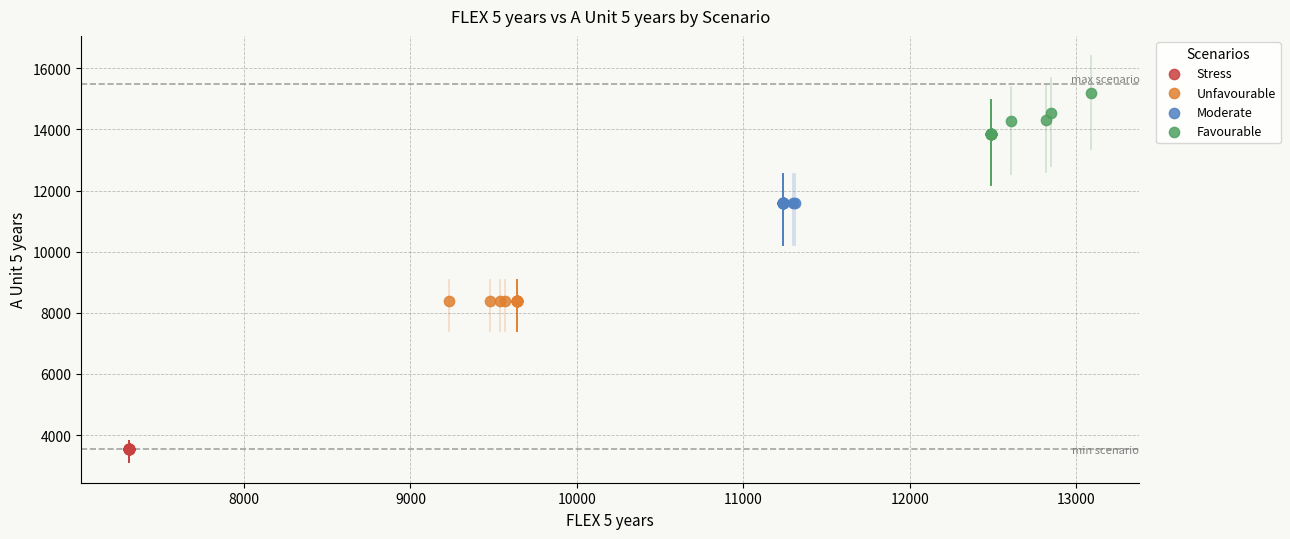

Which series contains the lowest Y value?

Stress